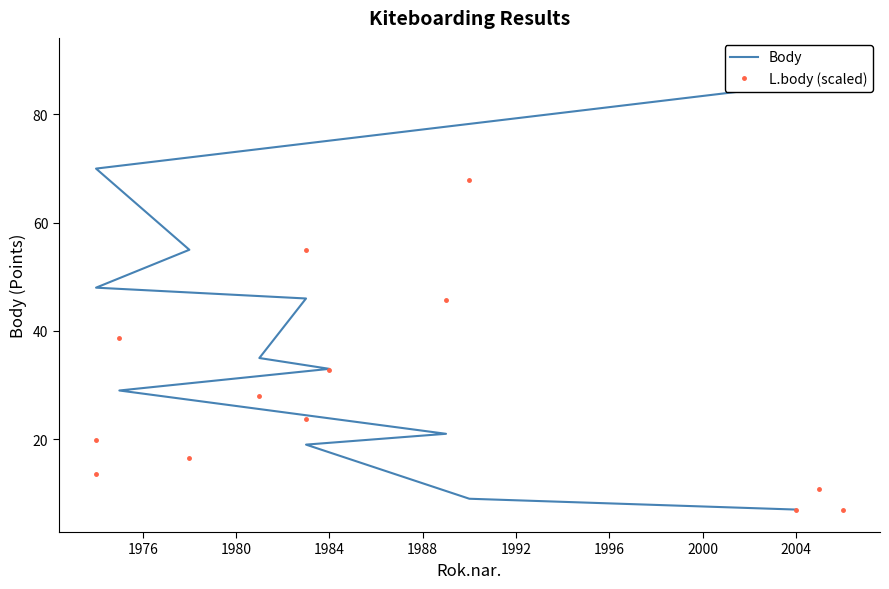

What is the difference between the maximum and minimum values in the Body series?

83.0